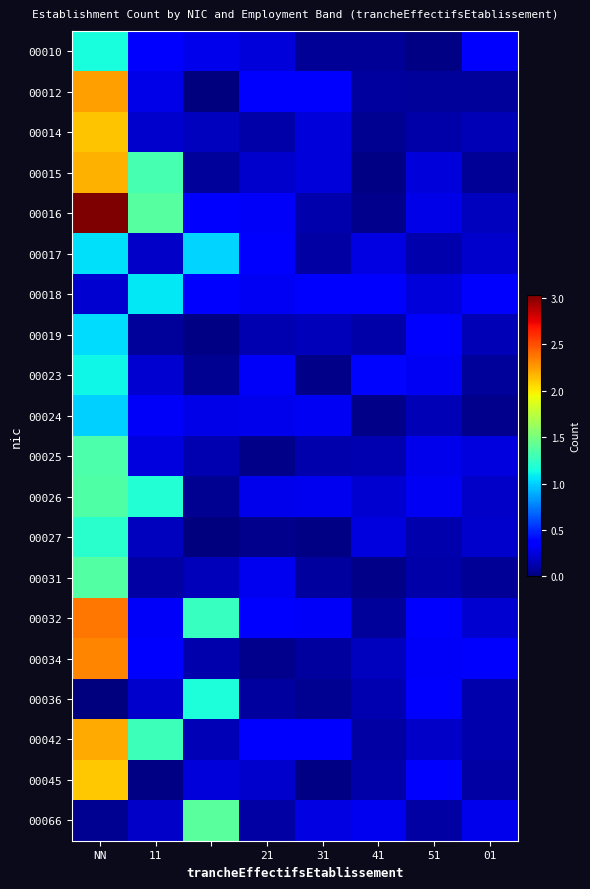

Which series changed the most between NN and 51?

00016